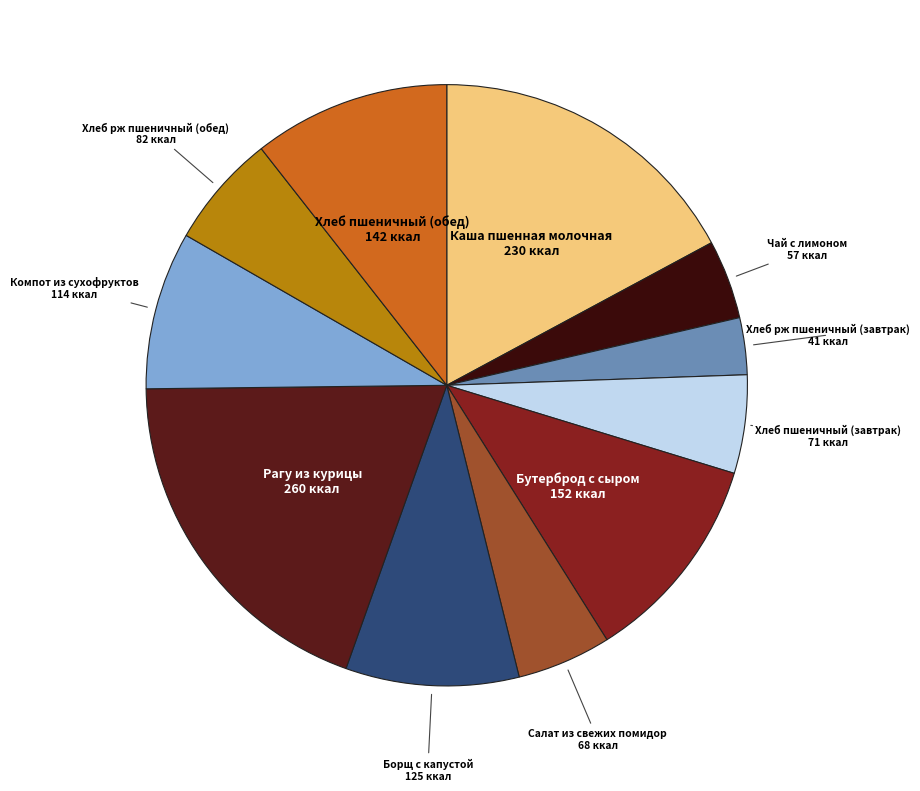

Which slice is the largest?

Рагу из курицы